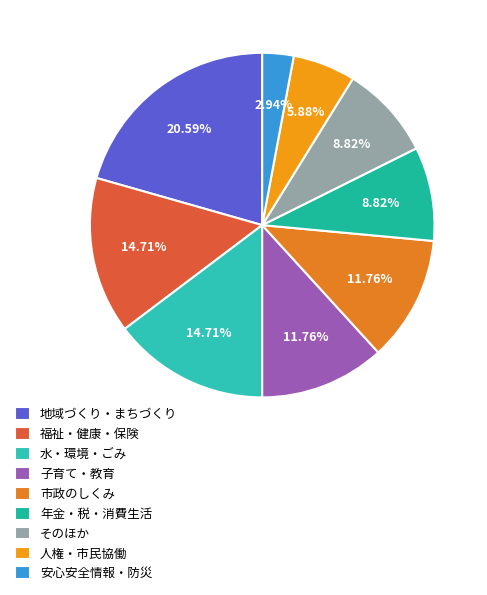

How many segments does this pie chart have?

9